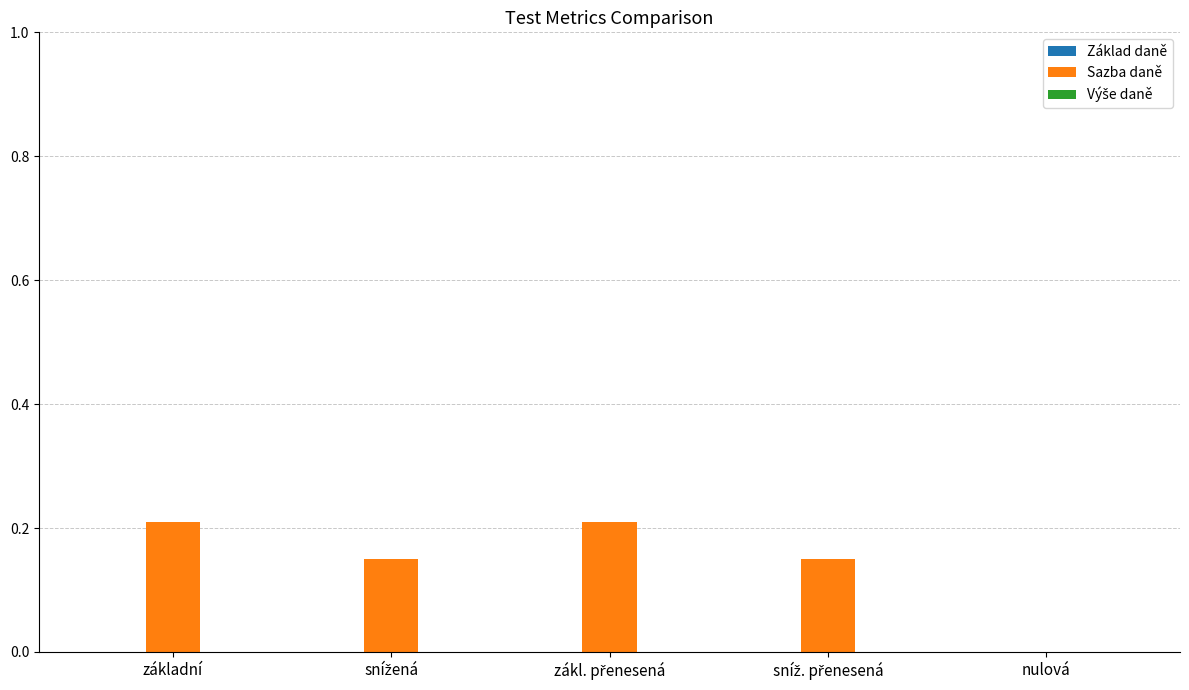

Does the chart contain stacked bars?

No